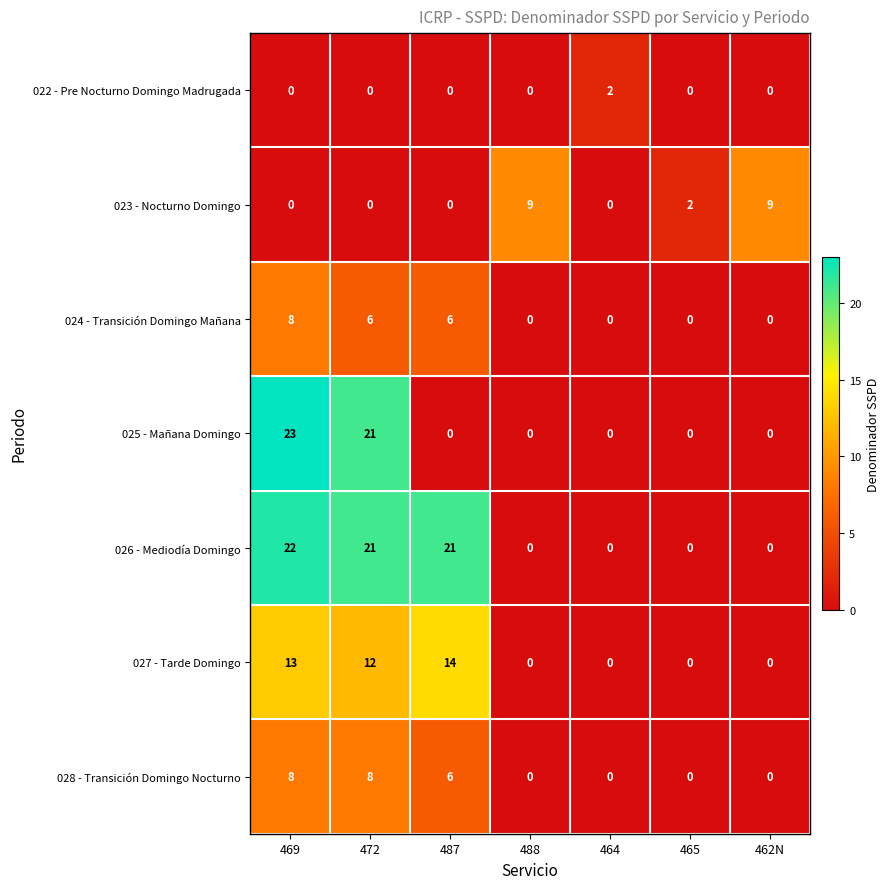

What is the maximum value for 027 - Tarde Domingo?

14